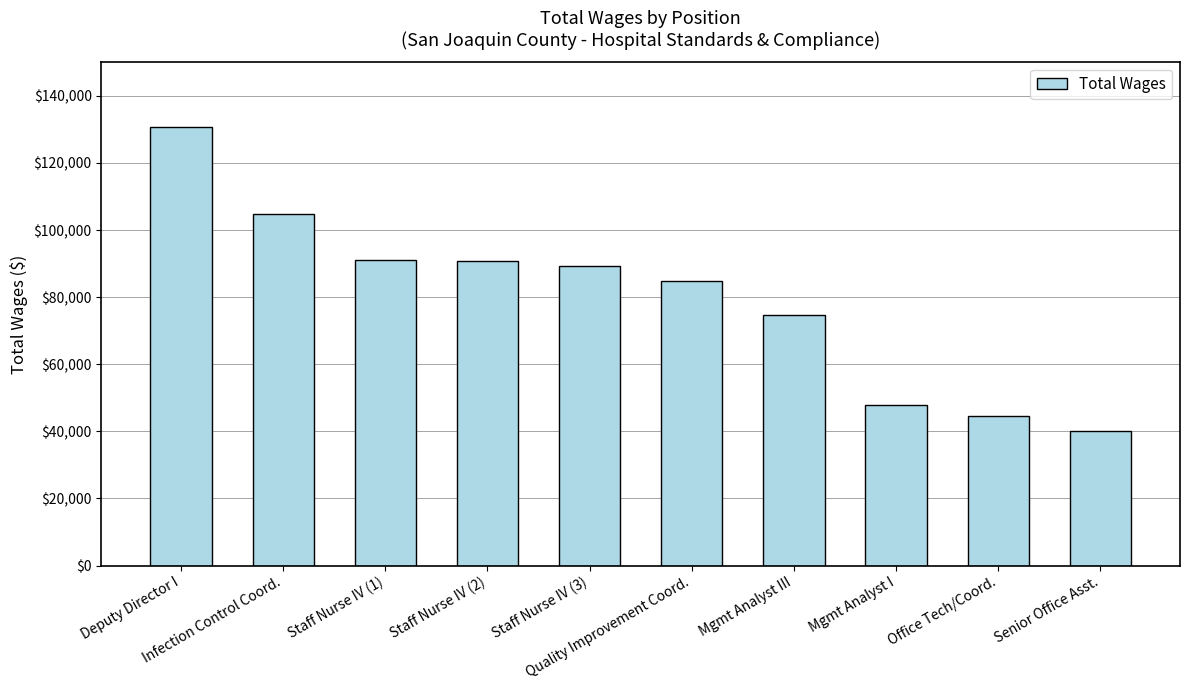

What is the smallest value displayed?

40124